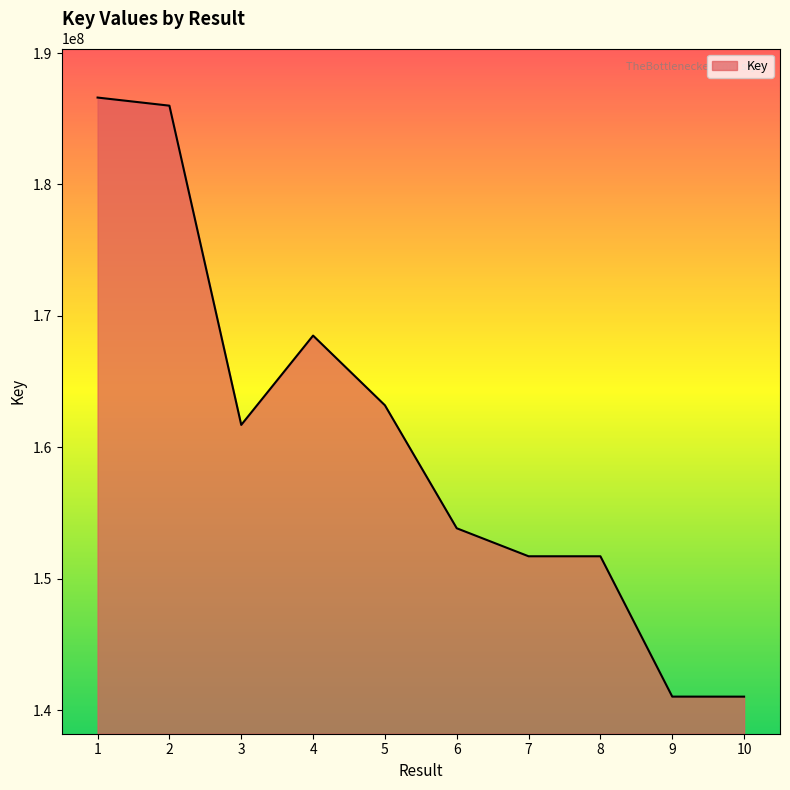

Which has a higher value, 10 or 7?

7